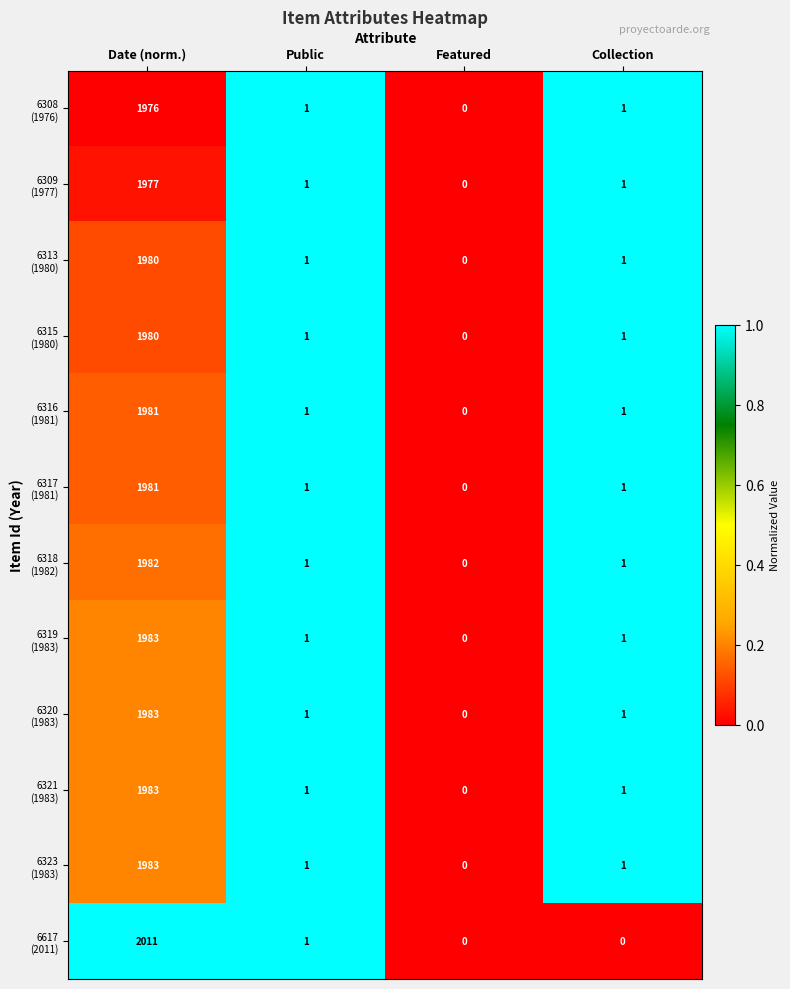

Which label corresponds to the largest value in the chart?

Date (norm.)